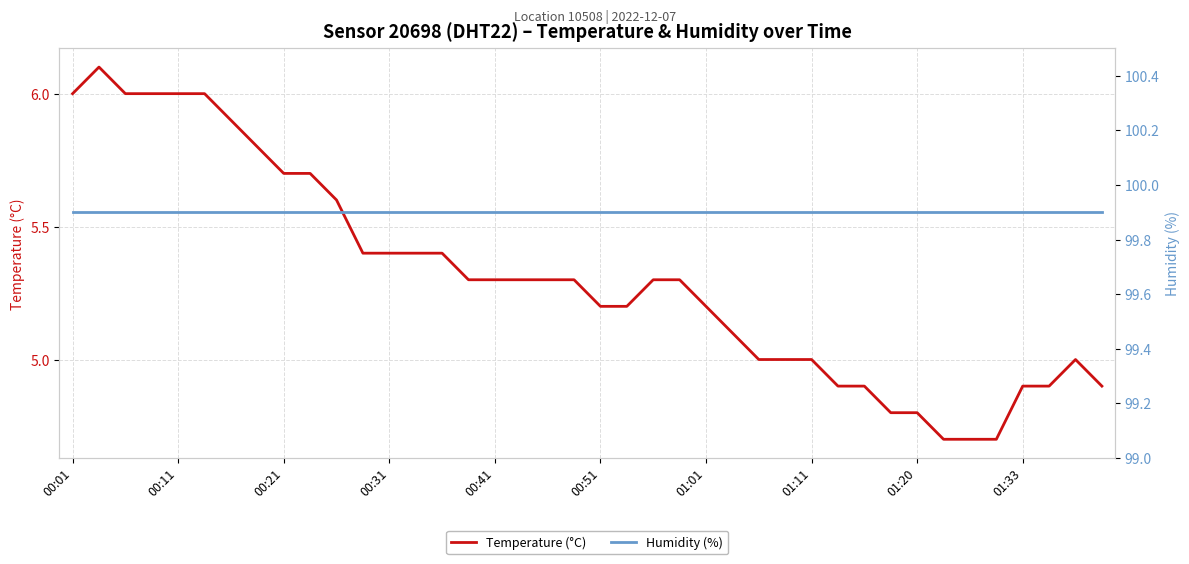

What is the lowest value of the Temperature (°C) series?

4.7